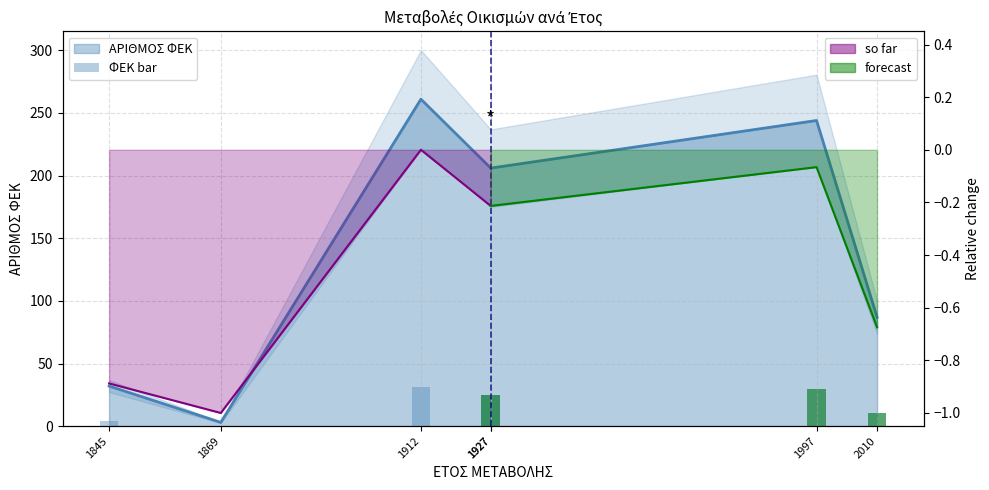

Rank the categories by value from lowest to highest.

1869, 1845, 2010, 1927, 1927, 1997, 1912